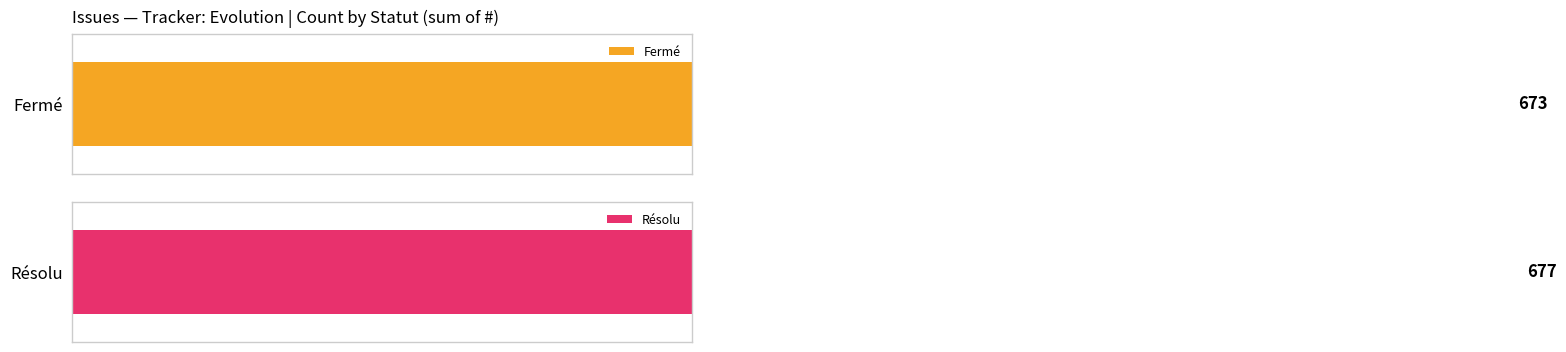

At how many categories does at least one series exceed 231?

2